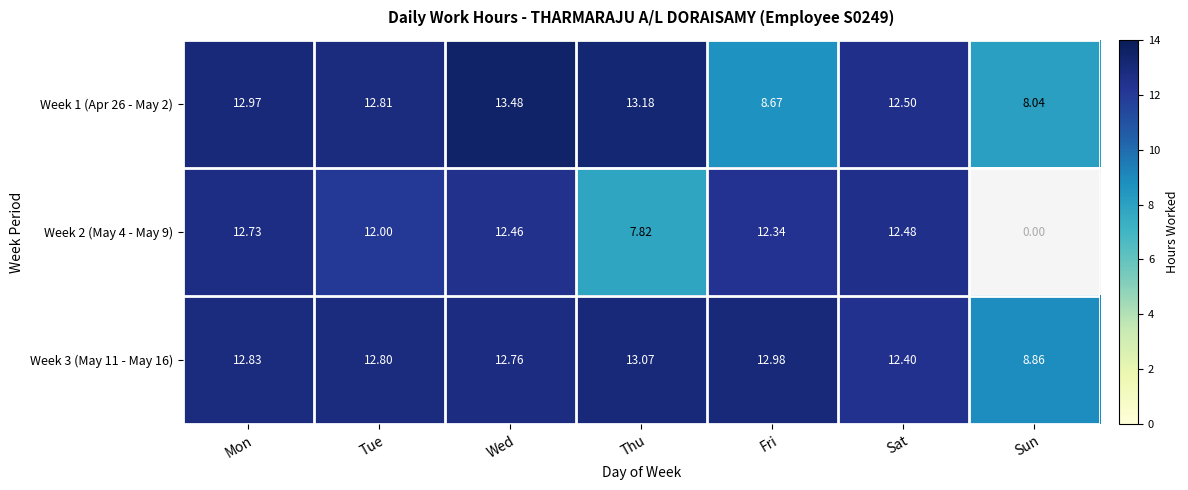

Is the value of Week 2 (May 4 - May 9) at Wed greater than the value of Week 1 (Apr 26 - May 2) at Fri?

Yes